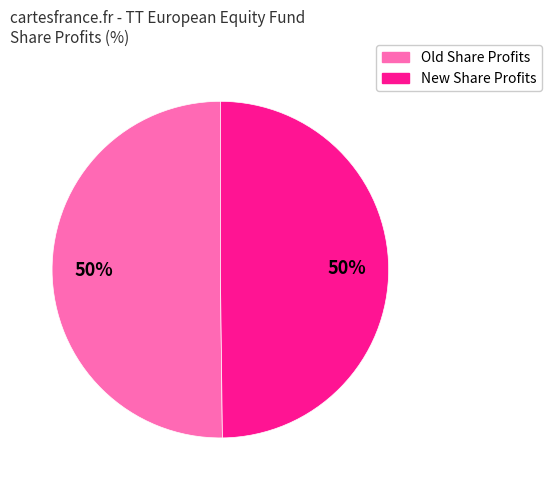

To the nearest percent, what is the average slice percentage?

50%